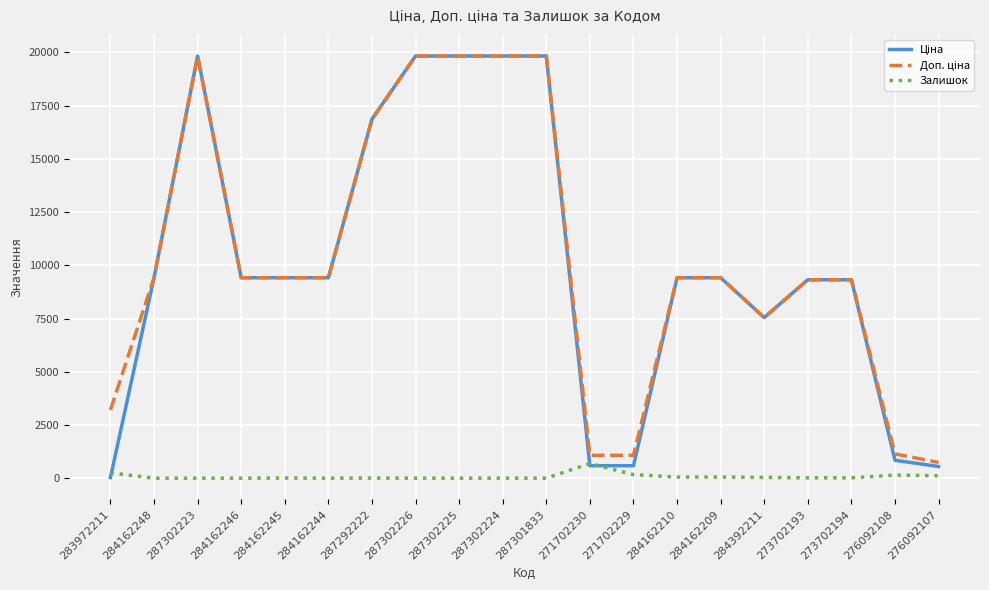

What is the highest value of the Залишок series?

690.0